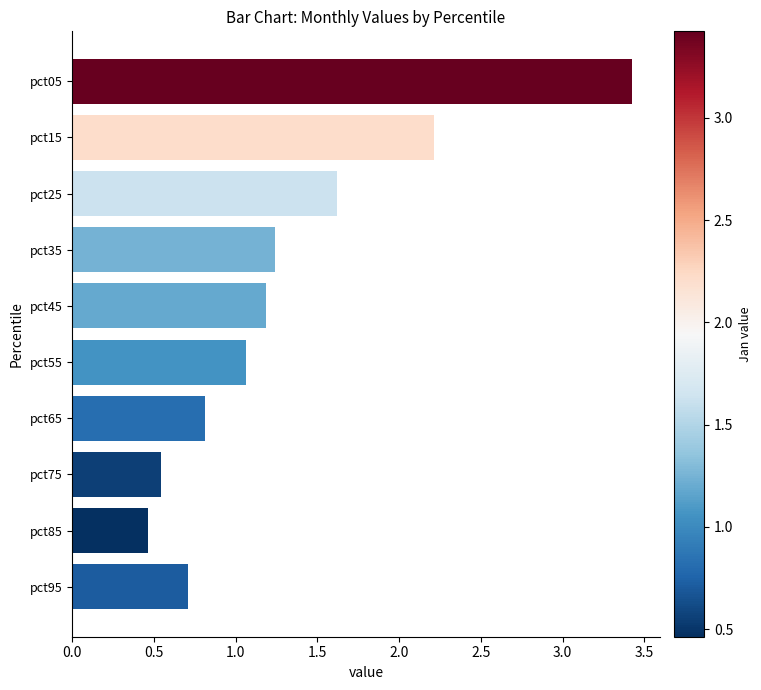

What is the difference between the maximum and minimum values?

3.0